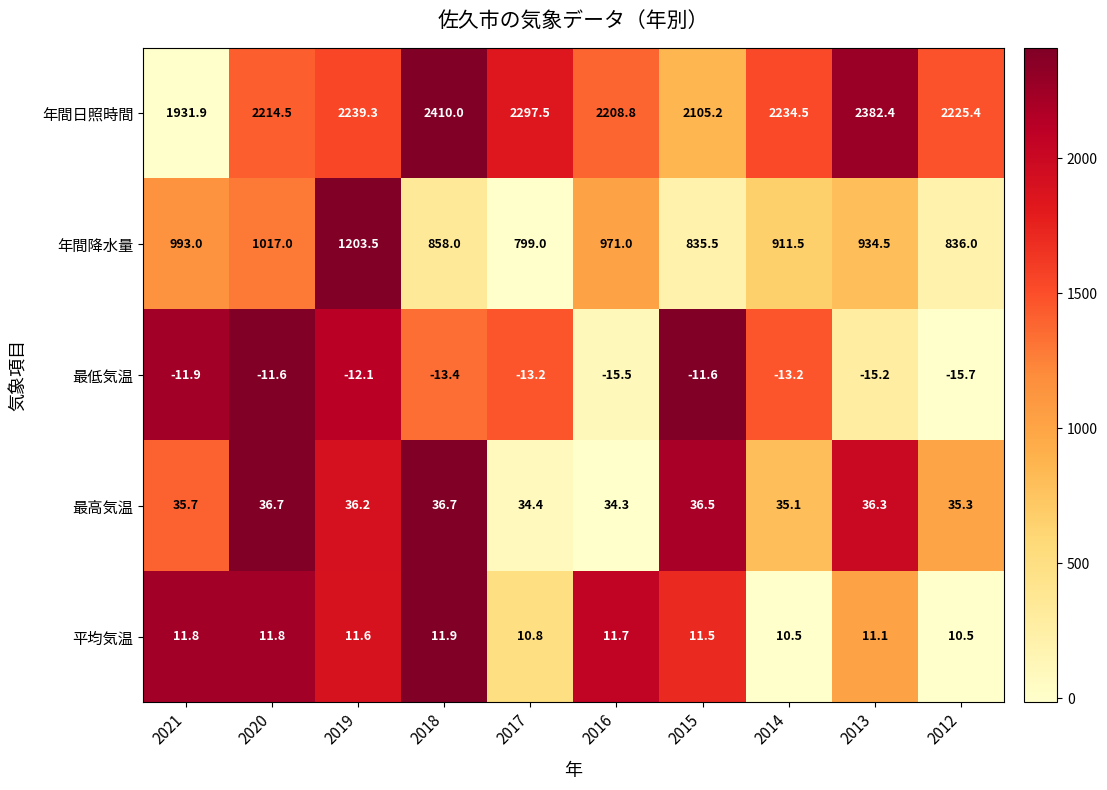

At which label does 平均気温 reach its peak?

2018